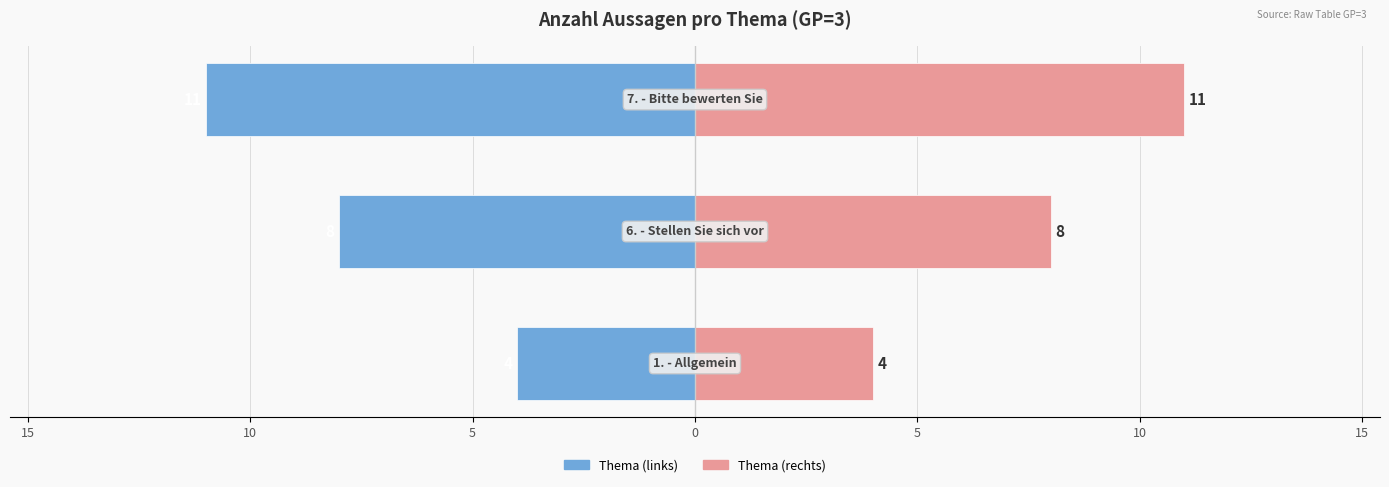

What is the difference between the maximum and minimum values in the Anzahl Aussagen (rechts) series?

7